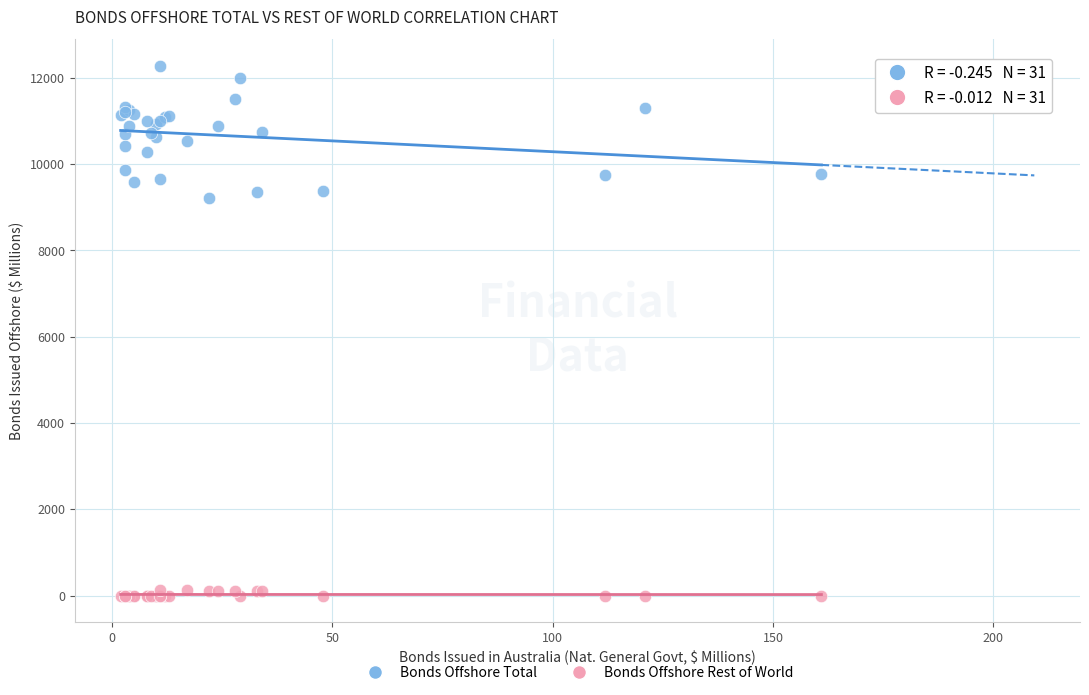

Which series contains the lowest Y value?

Bonds Offshore Rest of World